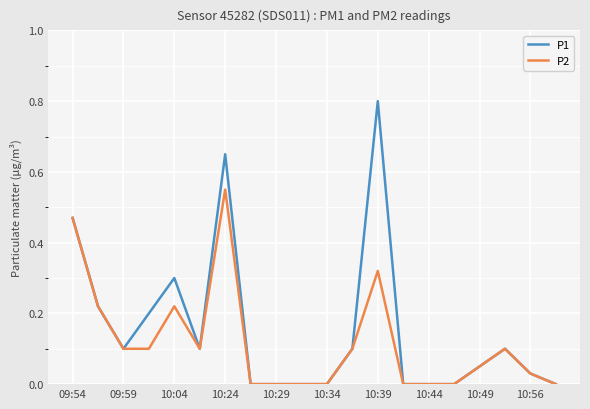

List the series in order of their peak value, lowest first.

P2, P1